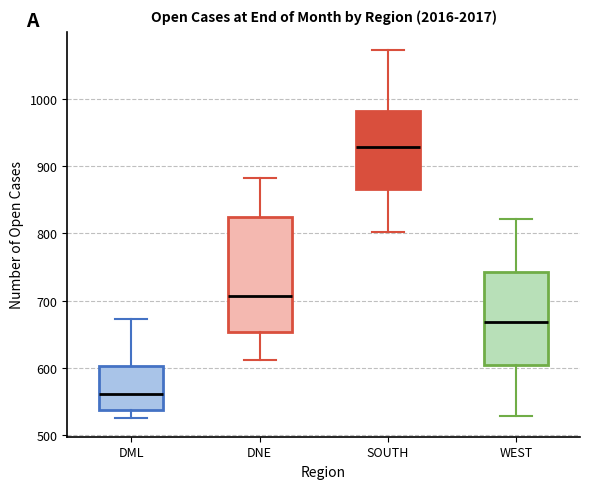

Which box has the lowest median line?

DML